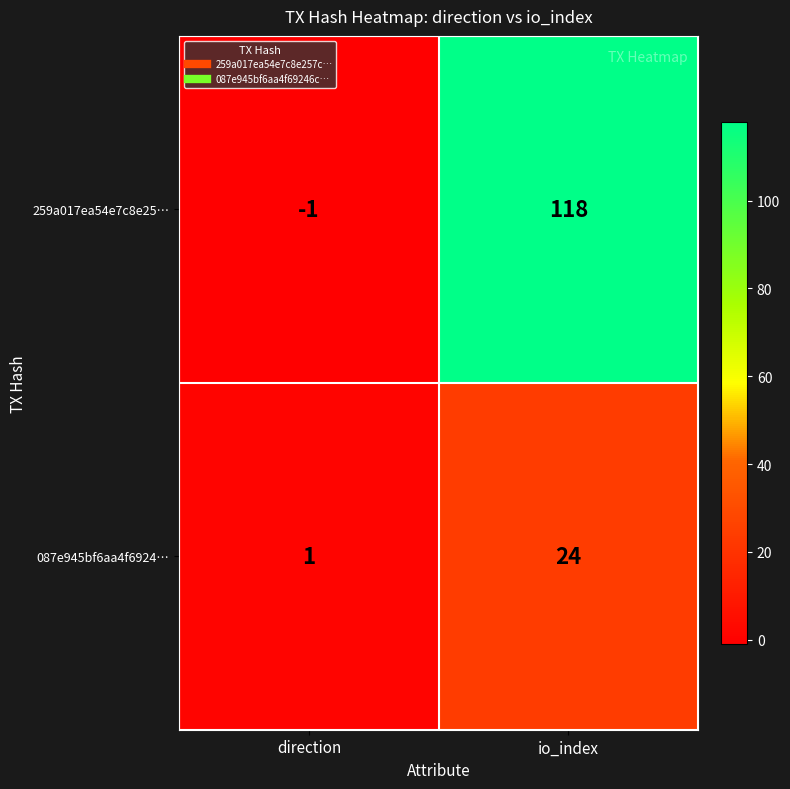

Reading left to right, extract all data points from this chart.

259a017ea54e7c8e25…: -1	118
087e945bf6aa4f6924…: 1	24